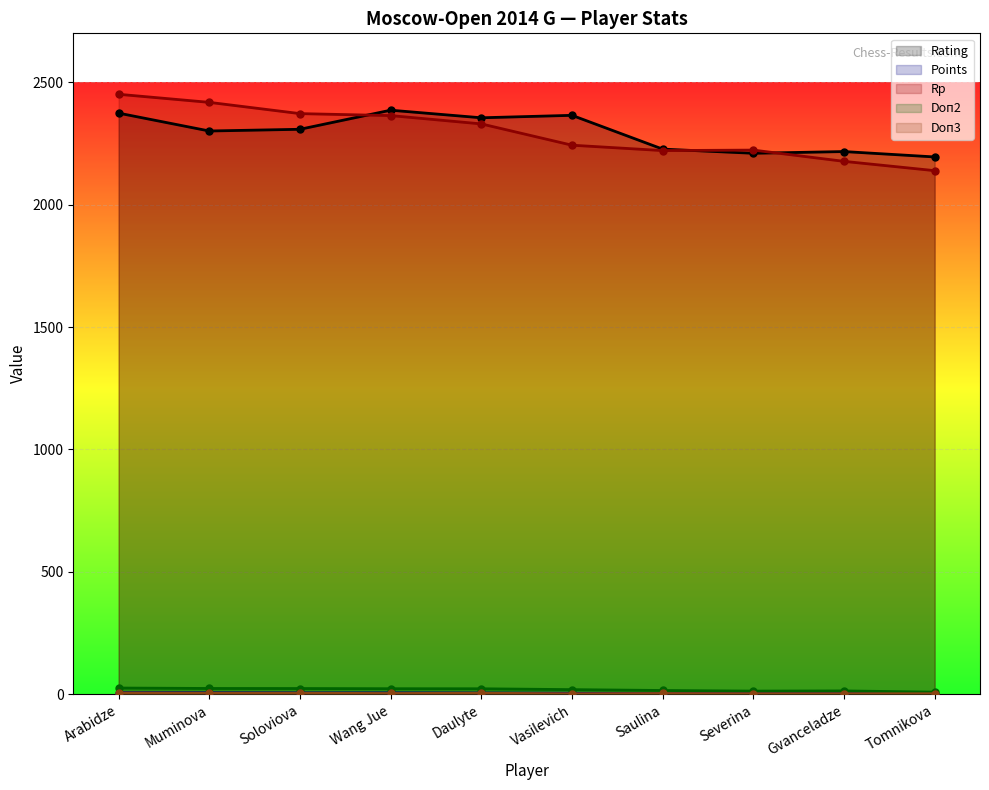

What is the total value across all series at Saulina?

4469.8